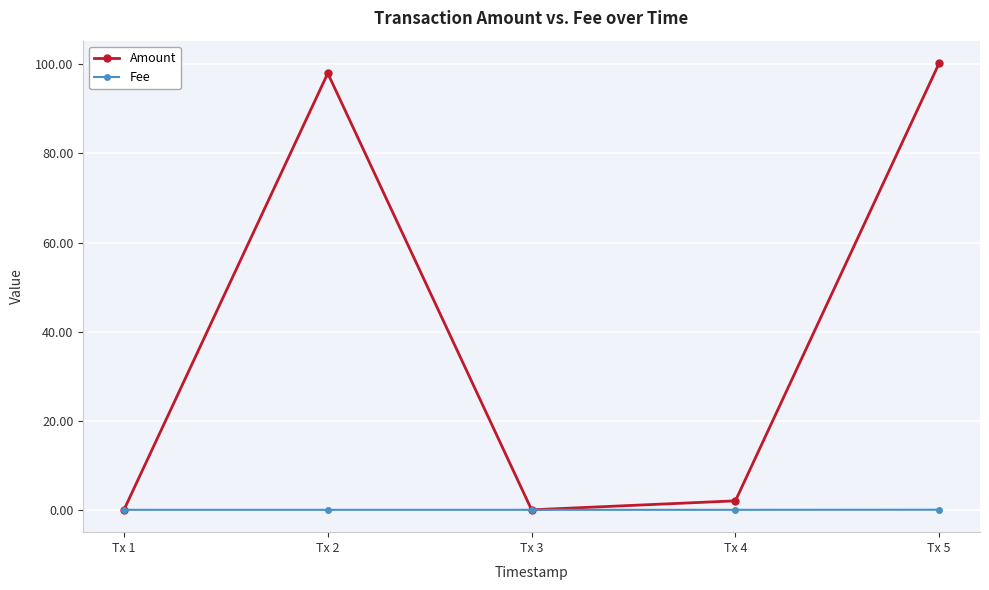

Is the value of Amount at Tx 5 greater than the value of Fee at Tx 4?

Yes